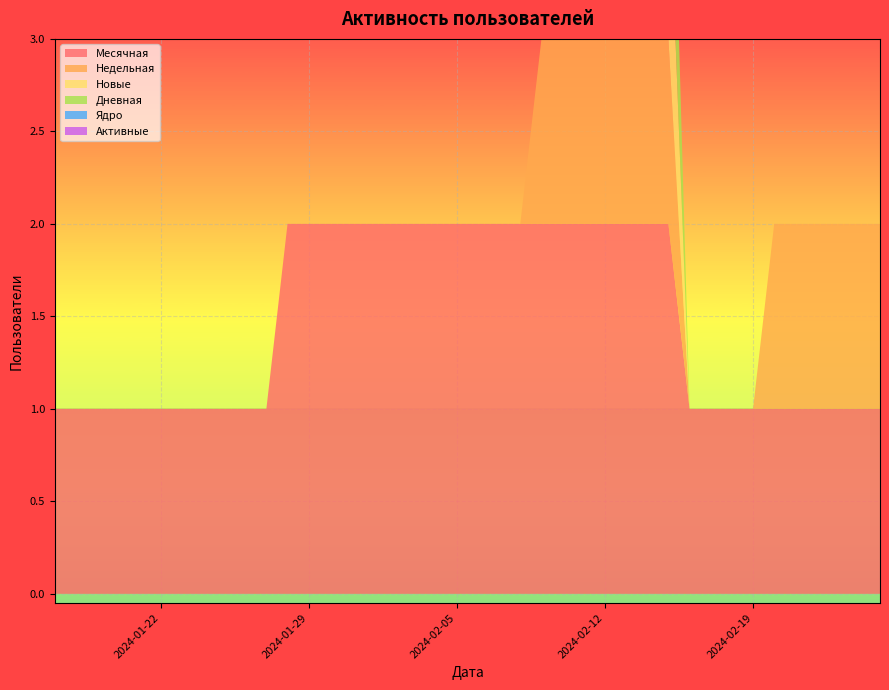

Reading left to right, transcribe all the data shown in this chart.

Месячная: 2024-01-17=1	2024-01-18=1	2024-01-19=1	2024-01-20=1	2024-01-21=1	2024-01-22=1	2024-01-23=1	2024-01-24=1	2024-01-25=1	2024-01-26=1	2024-01-27=1	2024-01-28=2	2024-01-29=2	2024-01-30=2	2024-01-31=2	2024-02-01=2	2024-02-02=2	2024-02-03=2	2024-02-04=2	2024-02-05=2	2024-02-06=2	2024-02-07=2	2024-02-08=2	2024-02-09=2	2024-02-10=2	2024-02-11=2	2024-02-12=2	2024-02-13=2	2024-02-14=2	2024-02-15=2	2024-02-16=1	2024-02-17=1	2024-02-18=1	2024-02-19=1	2024-02-20=1	2024-02-21=1	2024-02-22=1	2024-02-23=1	2024-02-24=1	2024-02-25=1
Недельная: 2024-01-17=0	2024-01-18=0	2024-01-19=0	2024-01-20=0	2024-01-21=0	2024-01-22=0	2024-01-23=0	2024-01-24=0	2024-01-25=0	2024-01-26=0	2024-01-27=0	2024-01-28=0	2024-01-29=0	2024-01-30=0	2024-01-31=0	2024-02-01=0	2024-02-02=0	2024-02-03=0	2024-02-04=0	2024-02-05=0	2024-02-06=0	2024-02-07=0	2024-02-08=0	2024-02-09=1	2024-02-10=1	2024-02-11=1	2024-02-12=1	2024-02-13=1	2024-02-14=1	2024-02-15=1	2024-02-16=0	2024-02-17=0	2024-02-18=0	2024-02-19=0	2024-02-20=1	2024-02-21=1	2024-02-22=1	2024-02-23=1	2024-02-24=1	2024-02-25=1
Новые: 2024-01-17=0	2024-01-18=0	2024-01-19=0	2024-01-20=0	2024-01-21=0	2024-01-22=0	2024-01-23=0	2024-01-24=0	2024-01-25=0	2024-01-26=0	2024-01-27=0	2024-01-28=0	2024-01-29=0	2024-01-30=0	2024-01-31=0	2024-02-01=0	2024-02-02=0	2024-02-03=0	2024-02-04=0	2024-02-05=0	2024-02-06=0	2024-02-07=0	2024-02-08=0	2024-02-09=0	2024-02-10=0	2024-02-11=0	2024-02-12=0	2024-02-13=0	2024-02-14=0	2024-02-15=1	2024-02-16=0	2024-02-17=0	2024-02-18=0	2024-02-19=0	2024-02-20=0	2024-02-21=0	2024-02-22=0	2024-02-23=0	2024-02-24=0	2024-02-25=0
Дневная: 2024-01-17=0	2024-01-18=0	2024-01-19=0	2024-01-20=0	2024-01-21=0	2024-01-22=0	2024-01-23=0	2024-01-24=0	2024-01-25=0	2024-01-26=0	2024-01-27=0	2024-01-28=0	2024-01-29=0	2024-01-30=0	2024-01-31=0	2024-02-01=0	2024-02-02=0	2024-02-03=0	2024-02-04=0	2024-02-05=0	2024-02-06=0	2024-02-07=0	2024-02-08=0	2024-02-09=0	2024-02-10=0	2024-02-11=0	2024-02-12=0	2024-02-13=0	2024-02-14=0	2024-02-15=1	2024-02-16=0	2024-02-17=0	2024-02-18=0	2024-02-19=0	2024-02-20=0	2024-02-21=0	2024-02-22=0	2024-02-23=0	2024-02-24=0	2024-02-25=0
Ядро: 2024-01-17=0	2024-01-18=0	2024-01-19=0	2024-01-20=0	2024-01-21=0	2024-01-22=0	2024-01-23=0	2024-01-24=0	2024-01-25=0	2024-01-26=0	2024-01-27=0	2024-01-28=0	2024-01-29=0	2024-01-30=0	2024-01-31=0	2024-02-01=0	2024-02-02=0	2024-02-03=0	2024-02-04=0	2024-02-05=0	2024-02-06=0	2024-02-07=0	2024-02-08=0	2024-02-09=0	2024-02-10=0	2024-02-11=0	2024-02-12=0	2024-02-13=0	2024-02-14=0	2024-02-15=0	2024-02-16=0	2024-02-17=0	2024-02-18=0	2024-02-19=0	2024-02-20=0	2024-02-21=0	2024-02-22=0	2024-02-23=0	2024-02-24=0	2024-02-25=0
Активные: 2024-01-17=0	2024-01-18=0	2024-01-19=0	2024-01-20=0	2024-01-21=0	2024-01-22=0	2024-01-23=0	2024-01-24=0	2024-01-25=0	2024-01-26=0	2024-01-27=0	2024-01-28=0	2024-01-29=0	2024-01-30=0	2024-01-31=0	2024-02-01=0	2024-02-02=0	2024-02-03=0	2024-02-04=0	2024-02-05=0	2024-02-06=0	2024-02-07=0	2024-02-08=0	2024-02-09=0	2024-02-10=0	2024-02-11=0	2024-02-12=0	2024-02-13=0	2024-02-14=0	2024-02-15=0	2024-02-16=0	2024-02-17=0	2024-02-18=0	2024-02-19=0	2024-02-20=0	2024-02-21=0	2024-02-22=0	2024-02-23=0	2024-02-24=0	2024-02-25=0